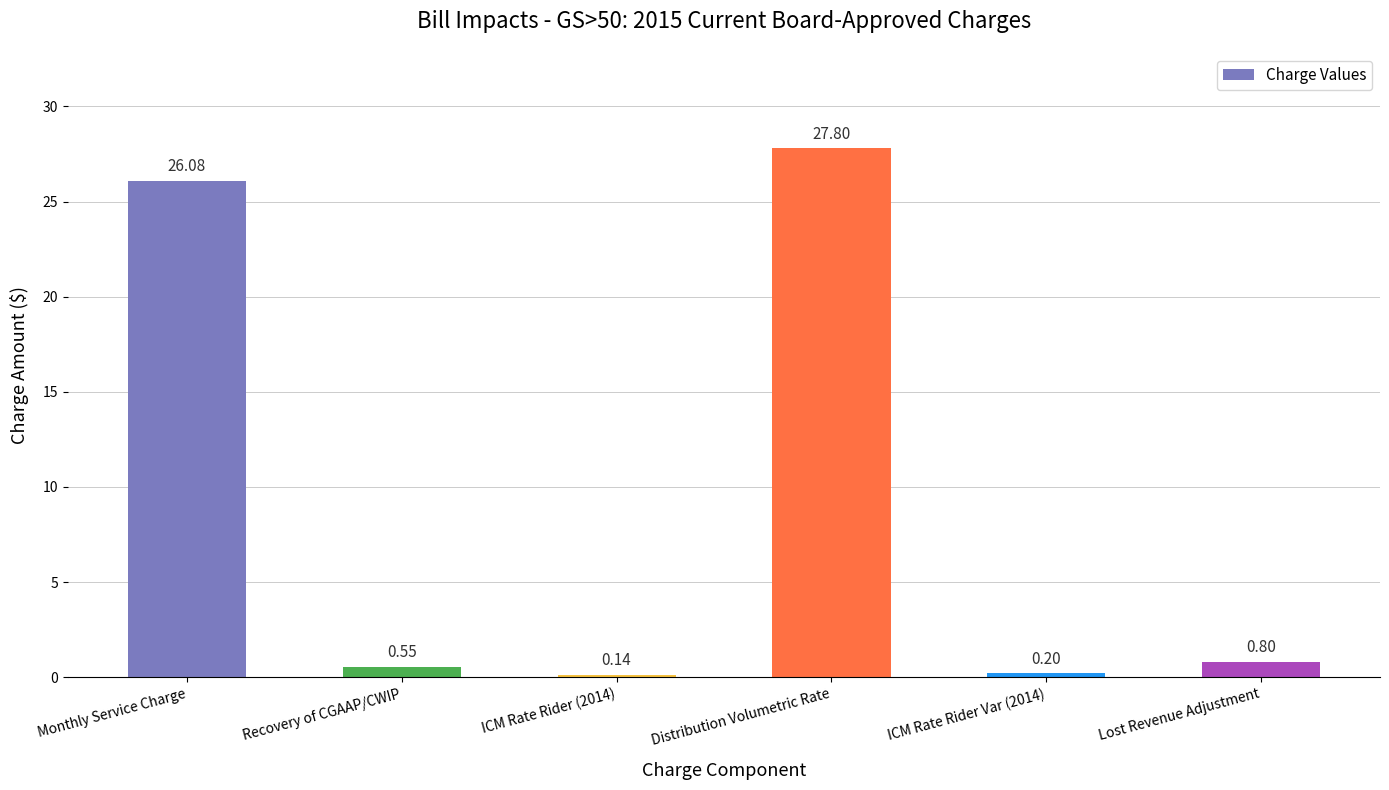

What is the sum of the values at ICM Rate Rider Var (2014) and Recovery of CGAAP/CWIP?

0.8